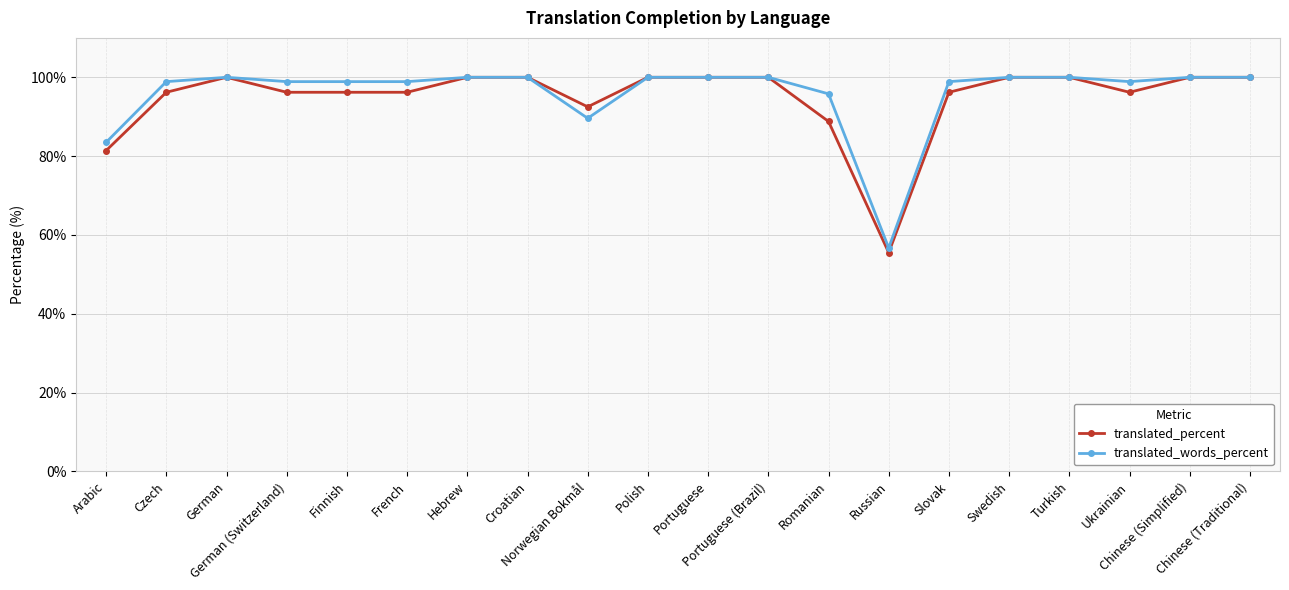

What is the value of the translated_percent point at the 5th from the left?

96.2